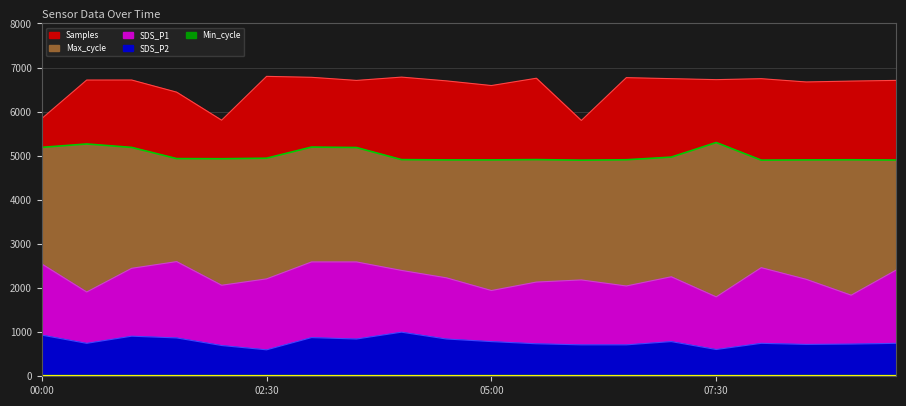

At how many categories does at least one series exceed 3182?

20